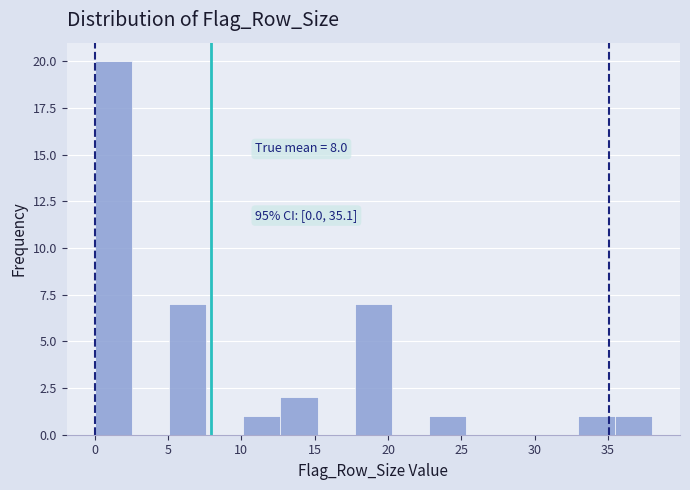

Which range on the x-axis has the tallest bar?

0.0 to 2.5